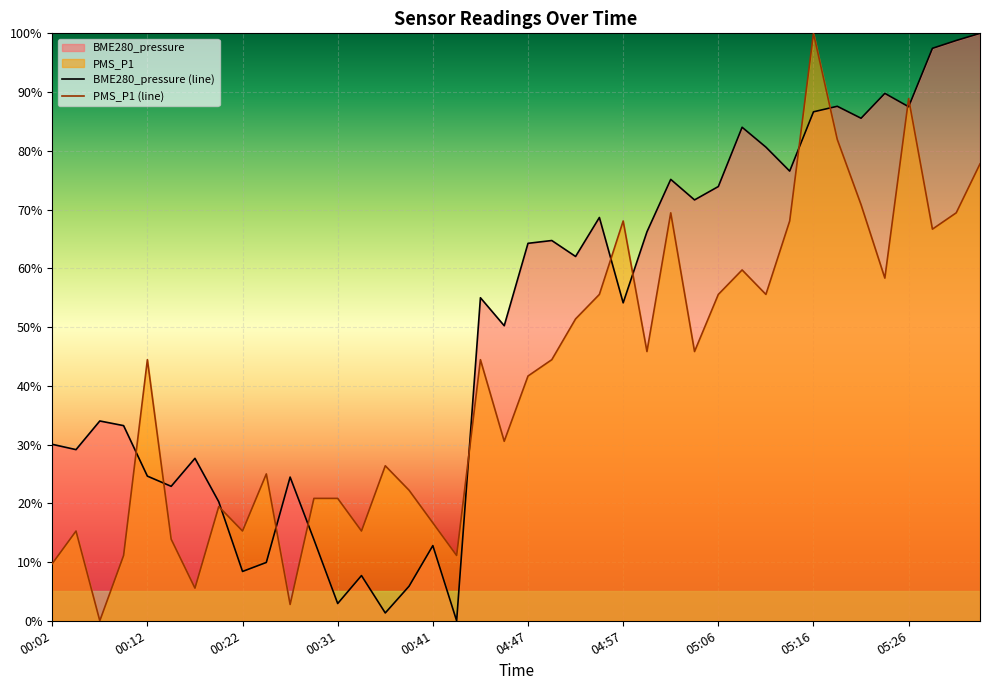

Rank the series by their average value, from highest to lowest.

BME280_pressure (line), PMS_P1 (line)